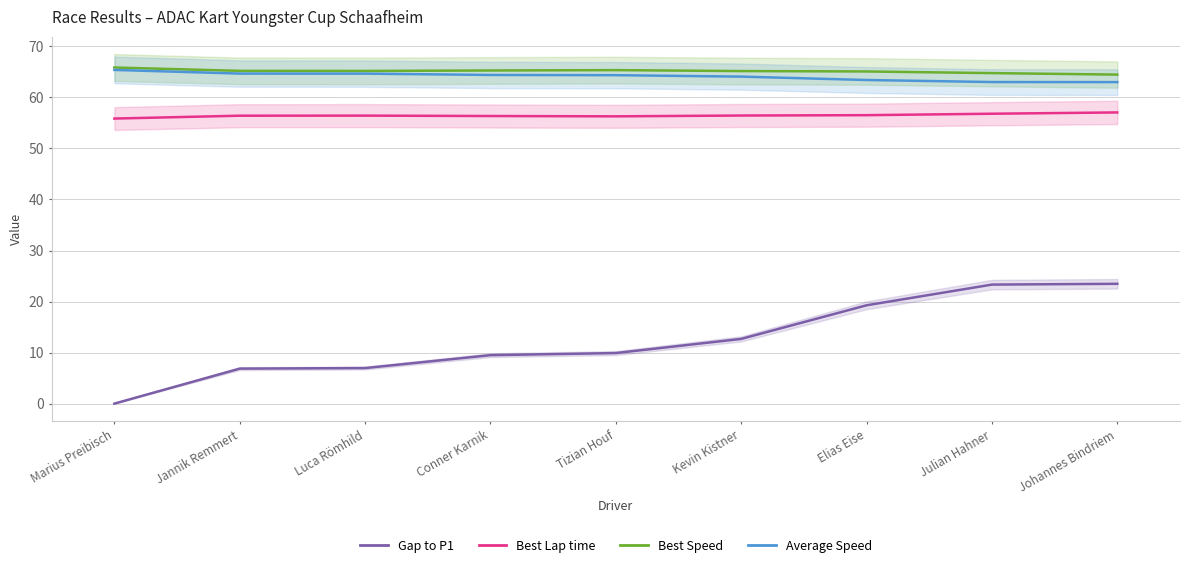

Where does the Best Speed series first go above 65?

Marius Preibisch